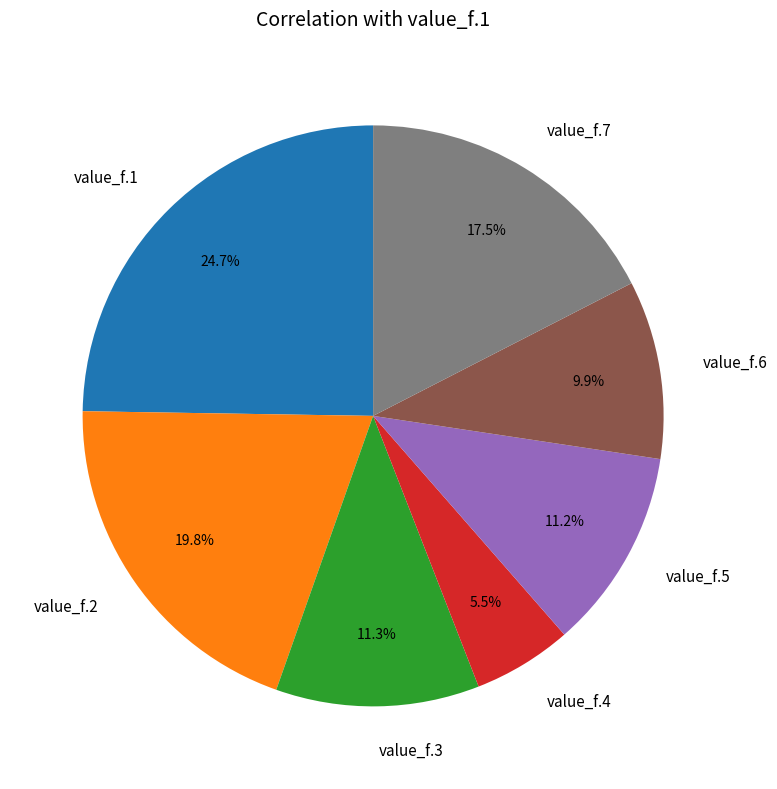

Does value_f.5 represent more than half of the total?

No